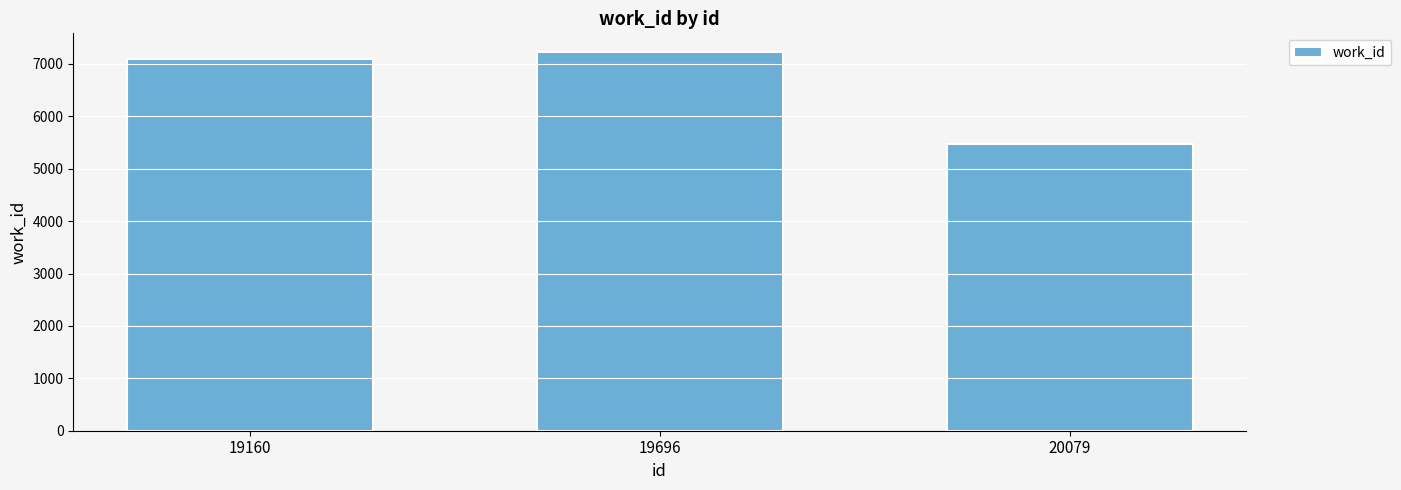

How many distinct data groups are displayed?

1